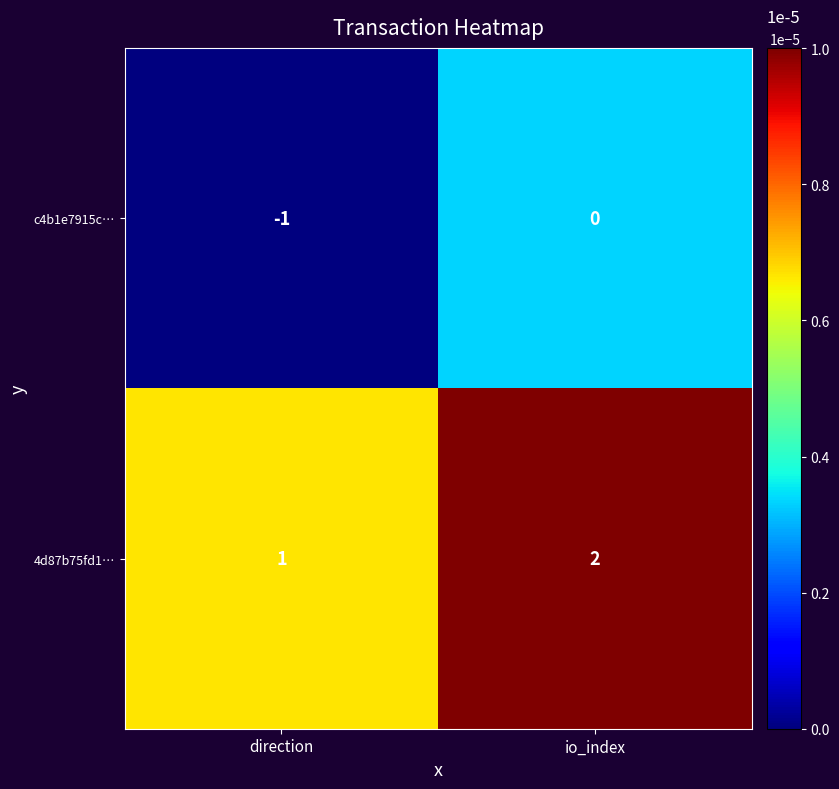

Reading left to right, what are all the values shown in this chart?

c4b1e7915c…: -1	0
4d87b75fd1…: 1	2